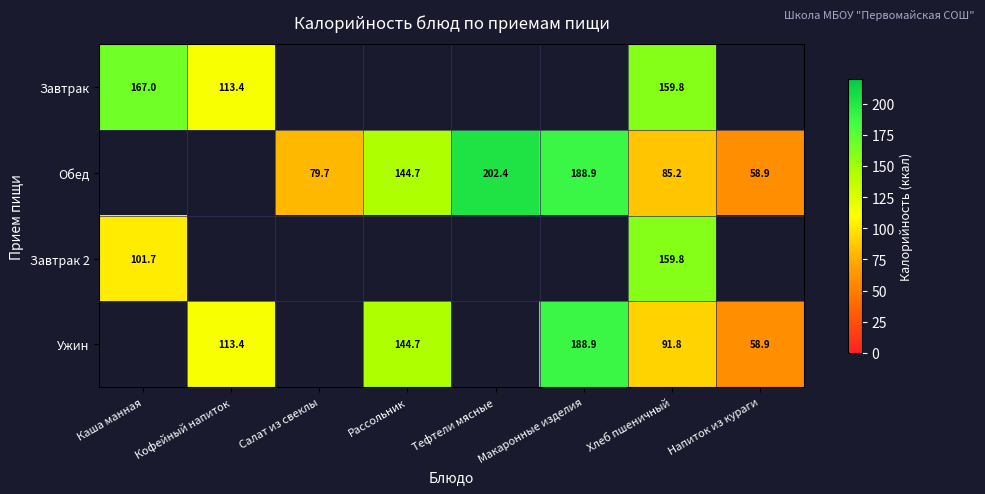

Is the value of Завтрак 2 at Хлеб пшеничный greater than the value of Завтрак at Каша манная?

No